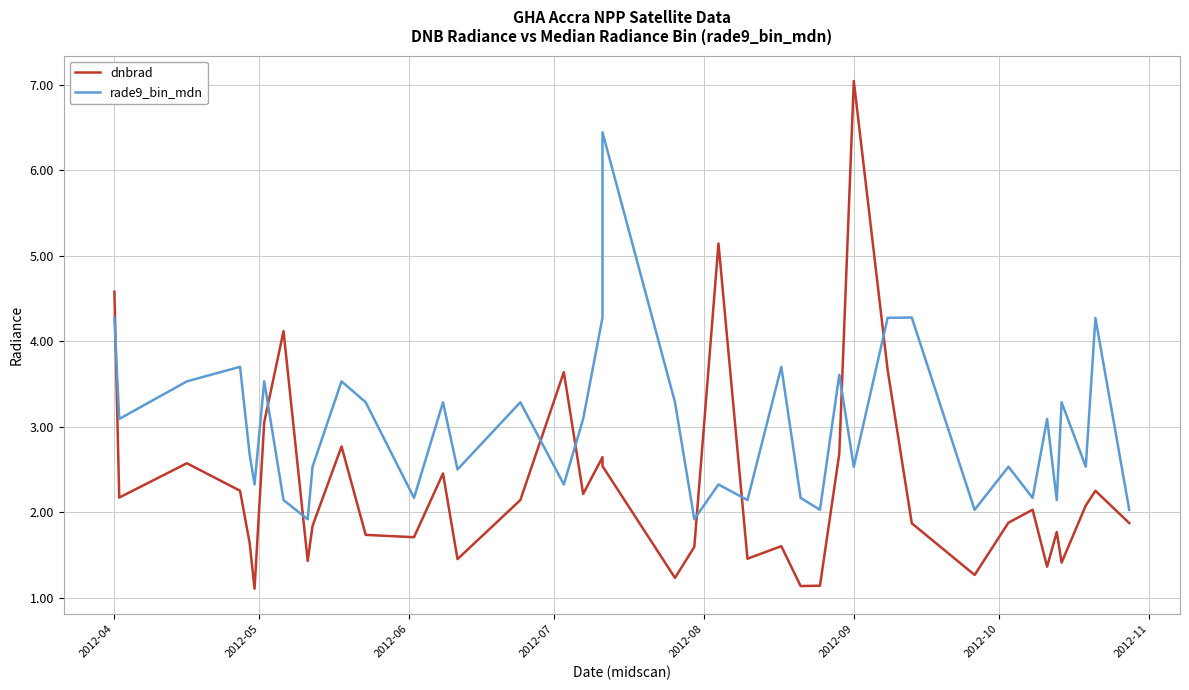

What is the label of the 40th point from the right?

2012-04